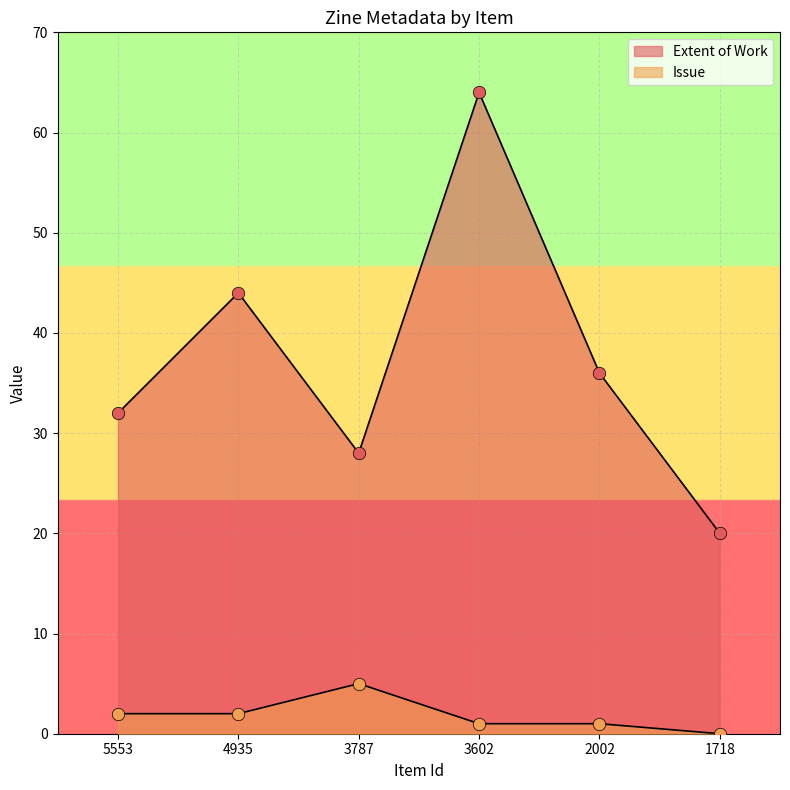

What are all the series names shown in the legend?

Extent of Work, Issue